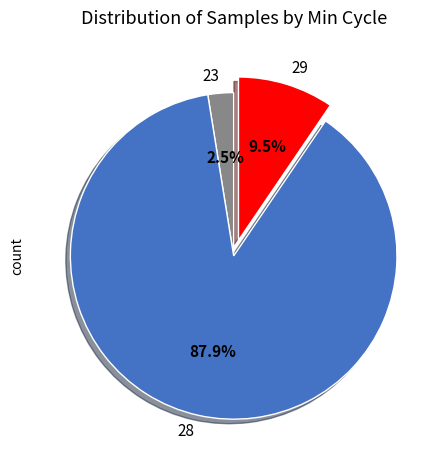

Count the number of slices in the pie.

3